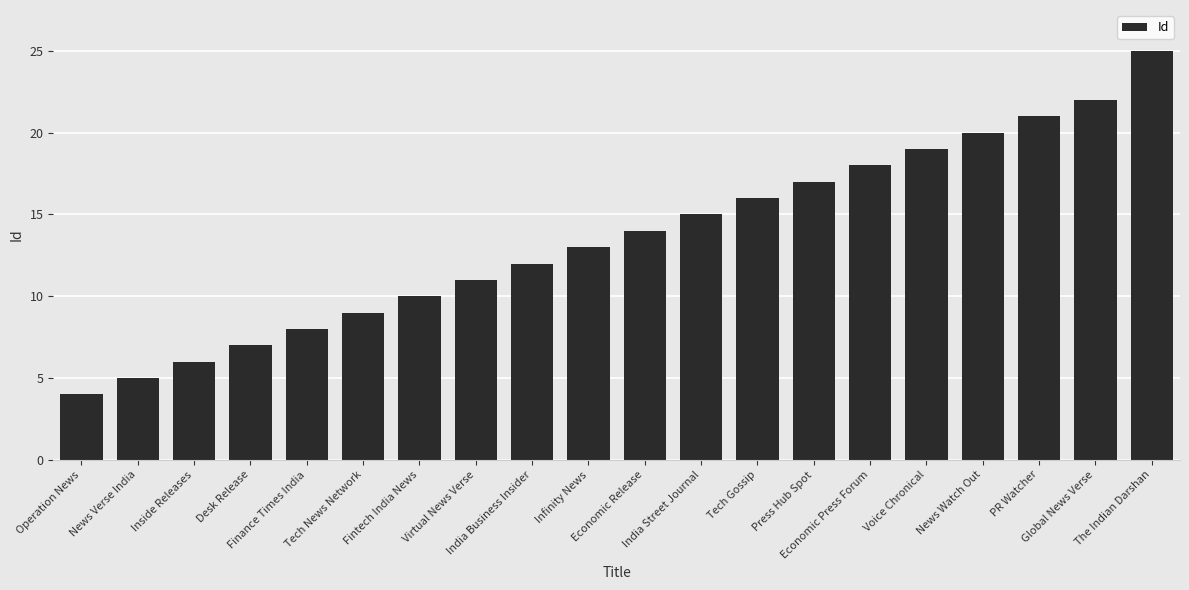

List the labels in order of value, smallest first.

Operation News, News Verse India, Inside Releases, Desk Release, Finance Times India, Tech News Network, Fintech India News, Virtual News Verse, India Business Insider, Infinity News, Economic Release, India Street Journal, Tech Gossip, Press Hub Spot, Economic Press Forum, Voice Chronical, News Watch Out, PR Watcher, Global News Verse, The Indian Darshan